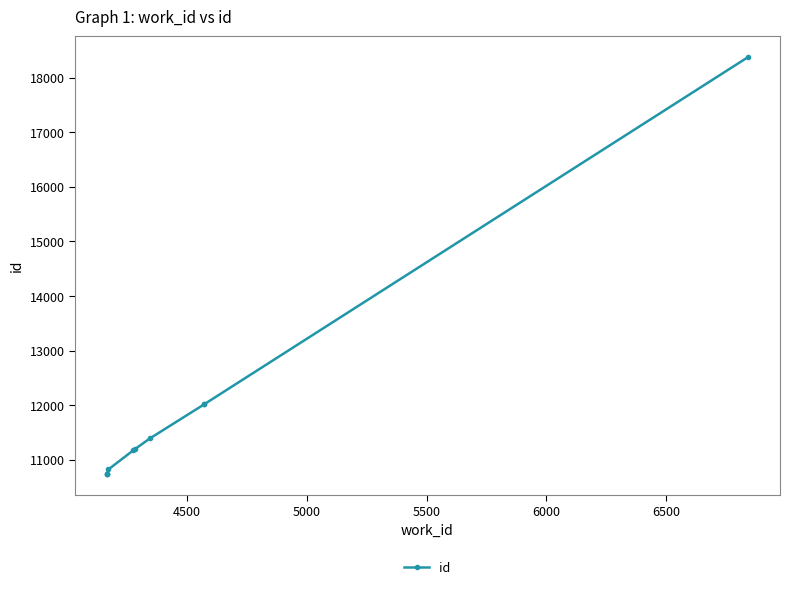

What is the minimum value shown in the chart?

10742